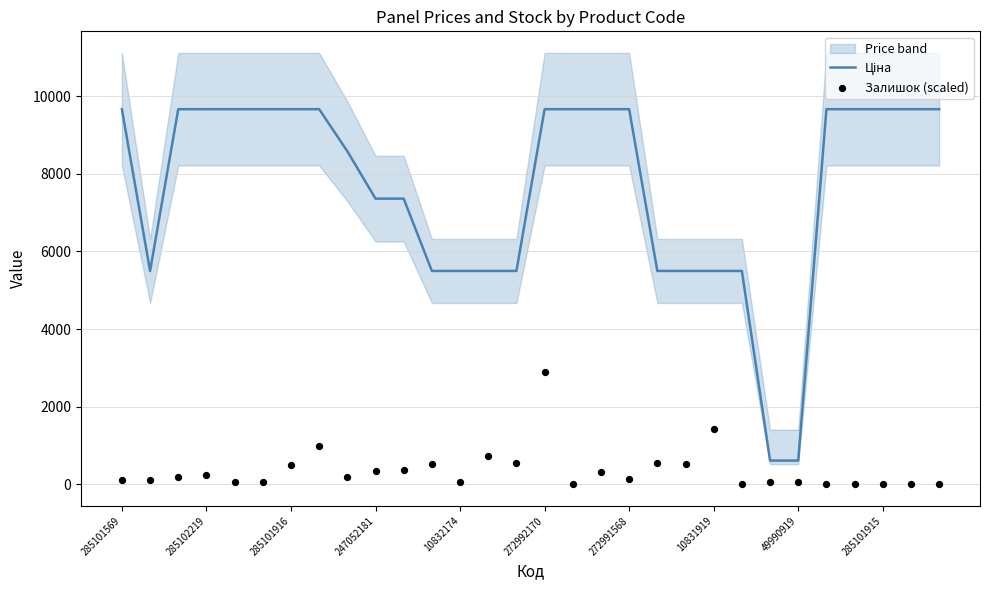

Which series has the largest total across all categories?

Ціна